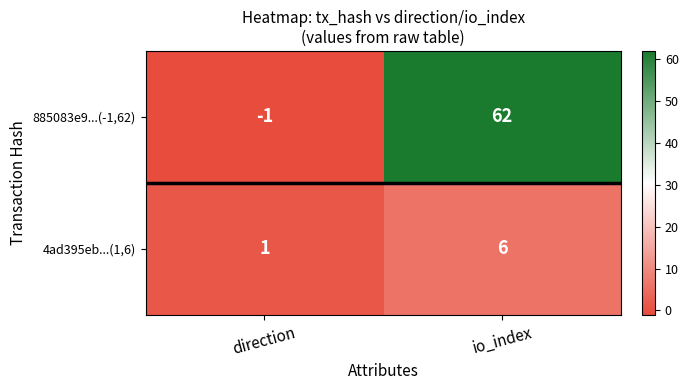

Which label corresponds to the largest value in the chart?

io_index